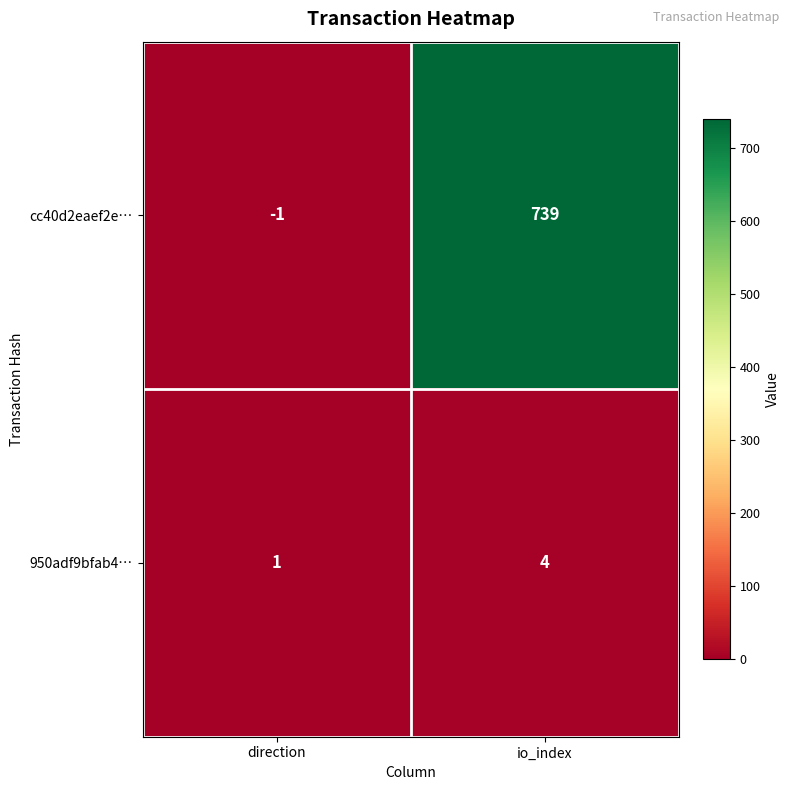

Which series has the widest spread of values?

cc40d2eaef2e…